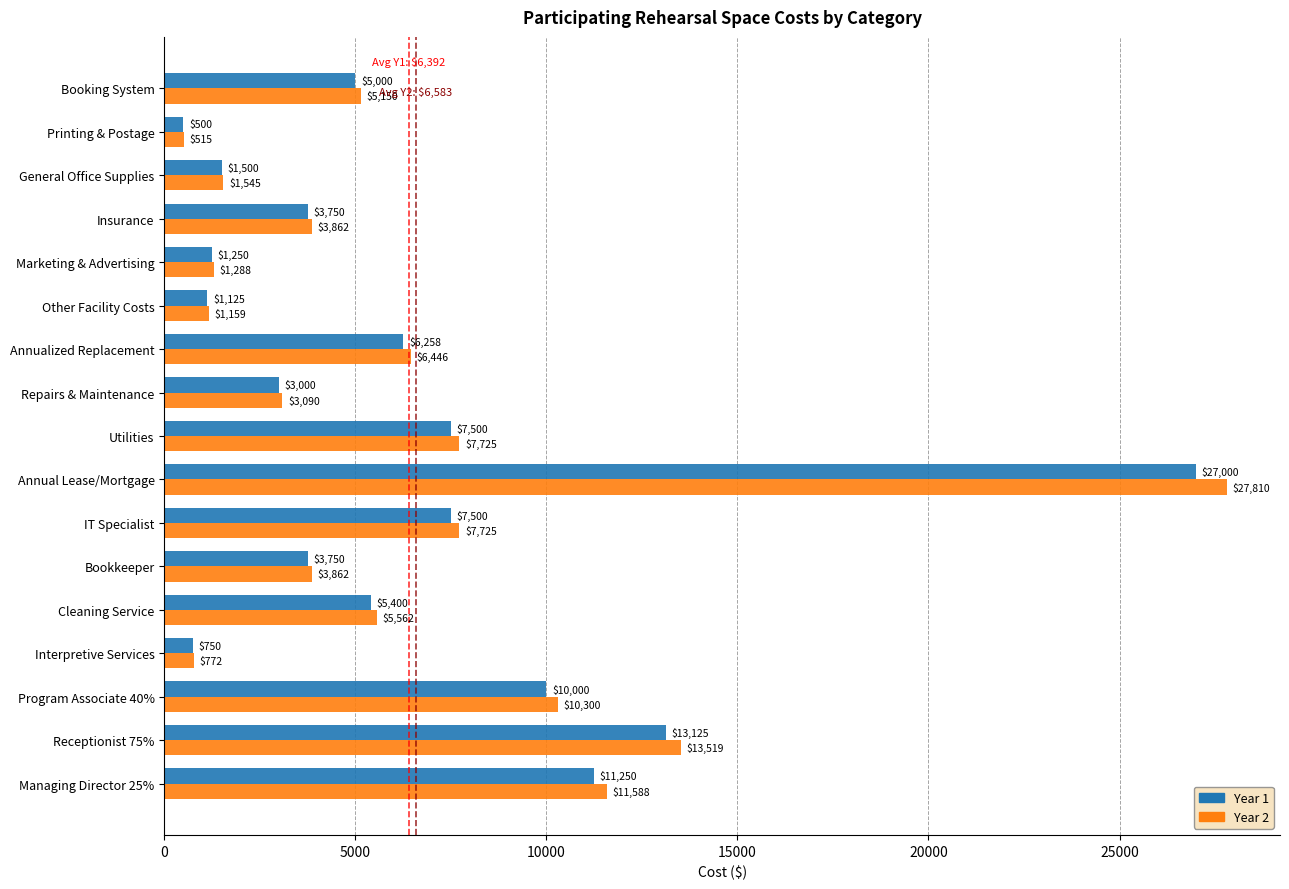

Which series has the widest spread of values?

Year 2